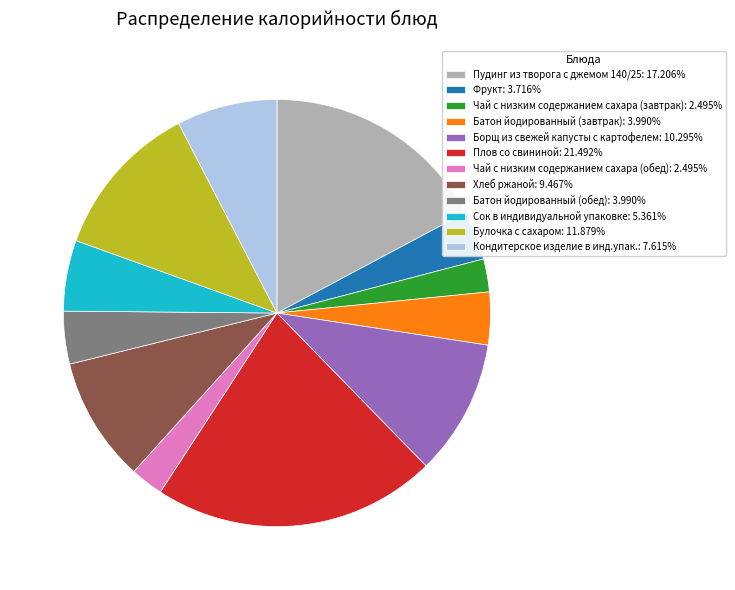

What is the ratio of the value at Кондитерское изделие в инд.упак. to the value at Батон йодированный (завтрак)?

1.9